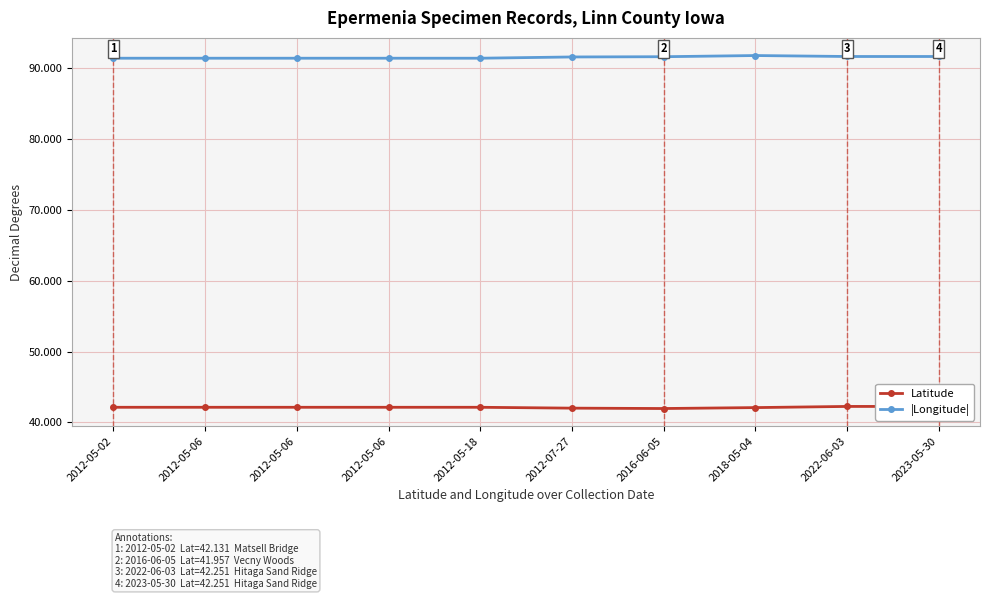

Is it true that |Longitude| equals 29.5 at 2012-05-06?

False